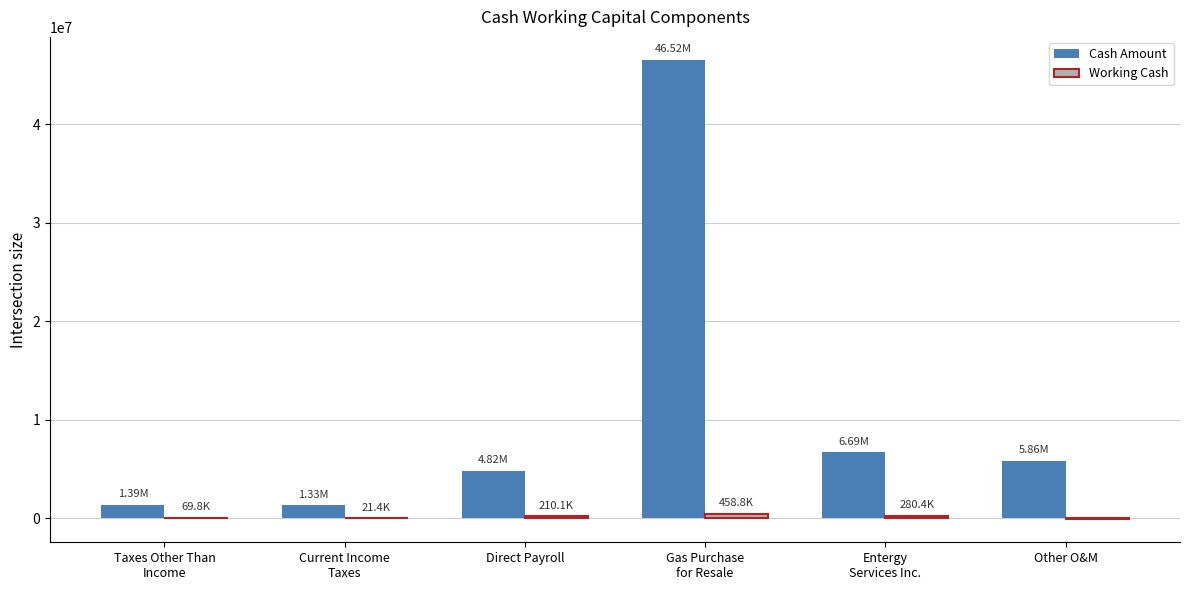

True or false: Cash Amount has a value of 5859603.6 at Other O&M.

True